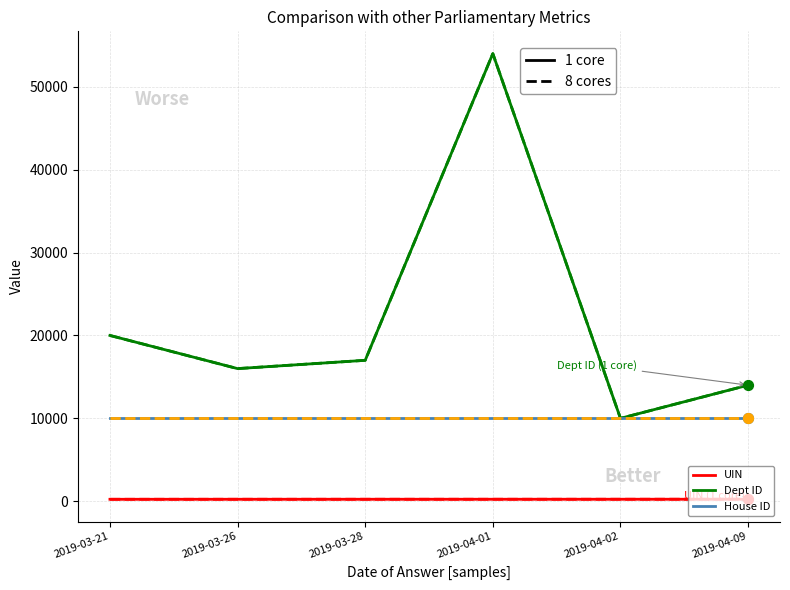

Which series reaches the minimum Y coordinate?

UIN 1 core